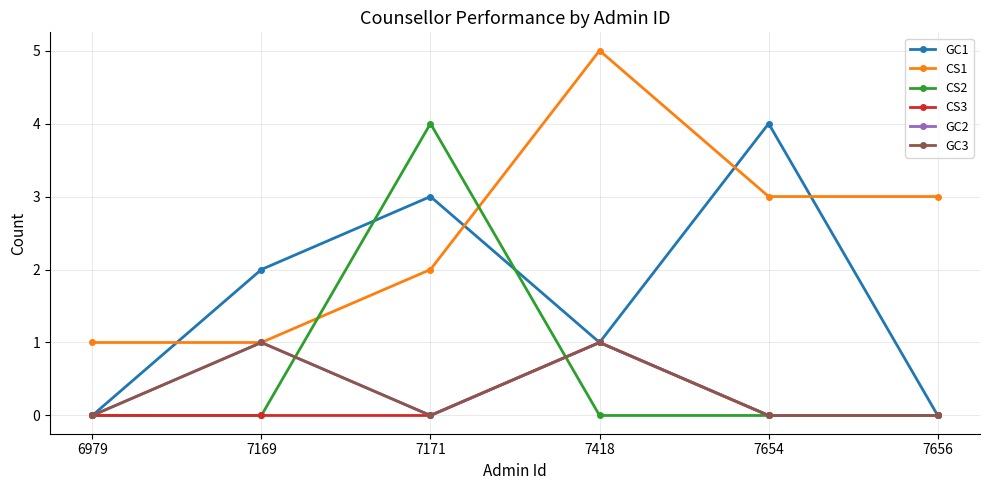

In CS3, how many points are higher than both neighbors (excluding endpoints)?

1